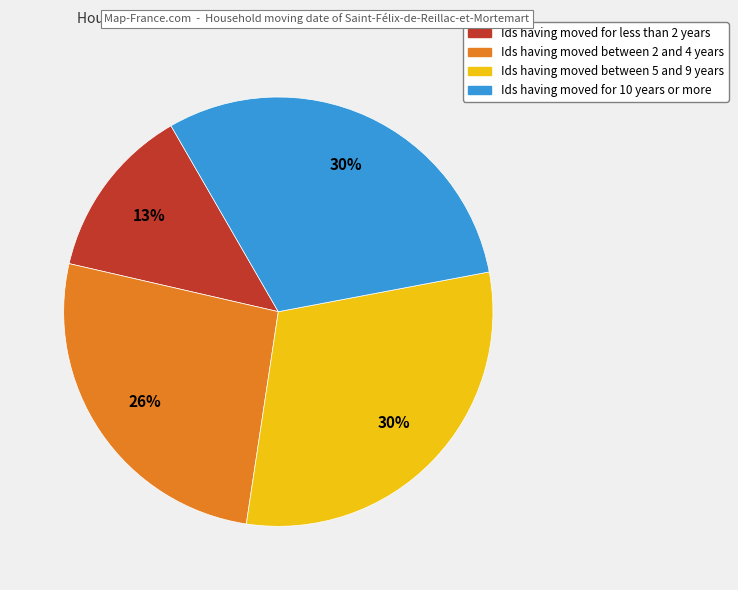

To the nearest percent, what is the difference between the largest and smallest slice percentages?

17%